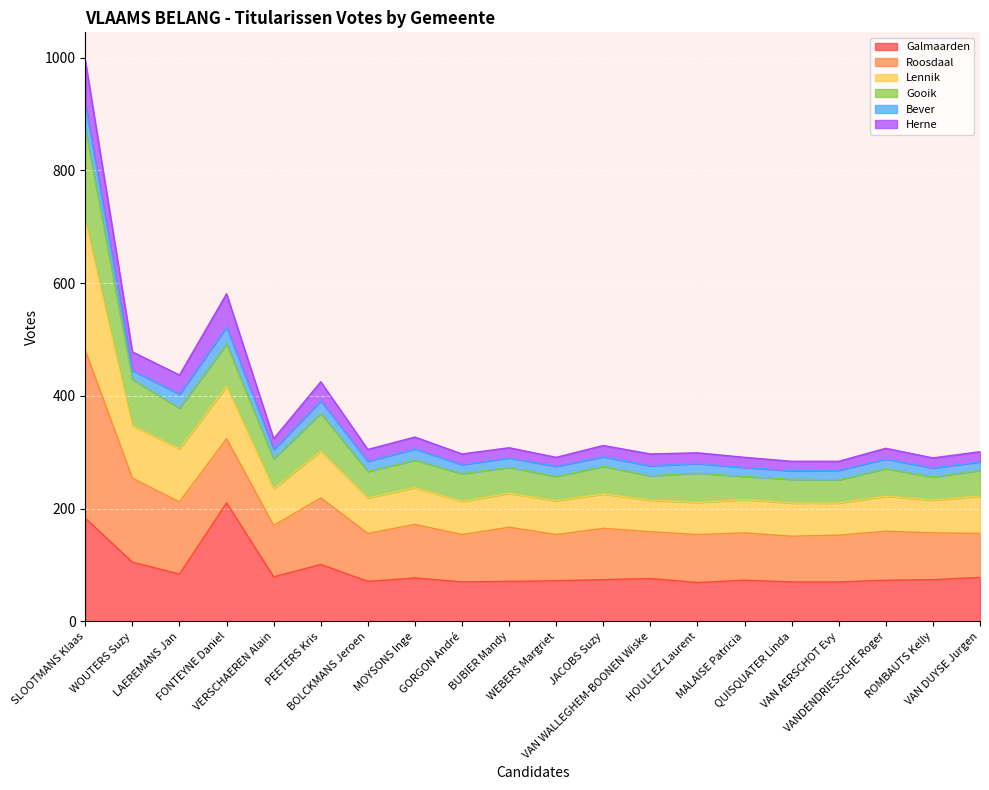

In Lennik, how many points are lower than both neighbors (excluding endpoints)?

8